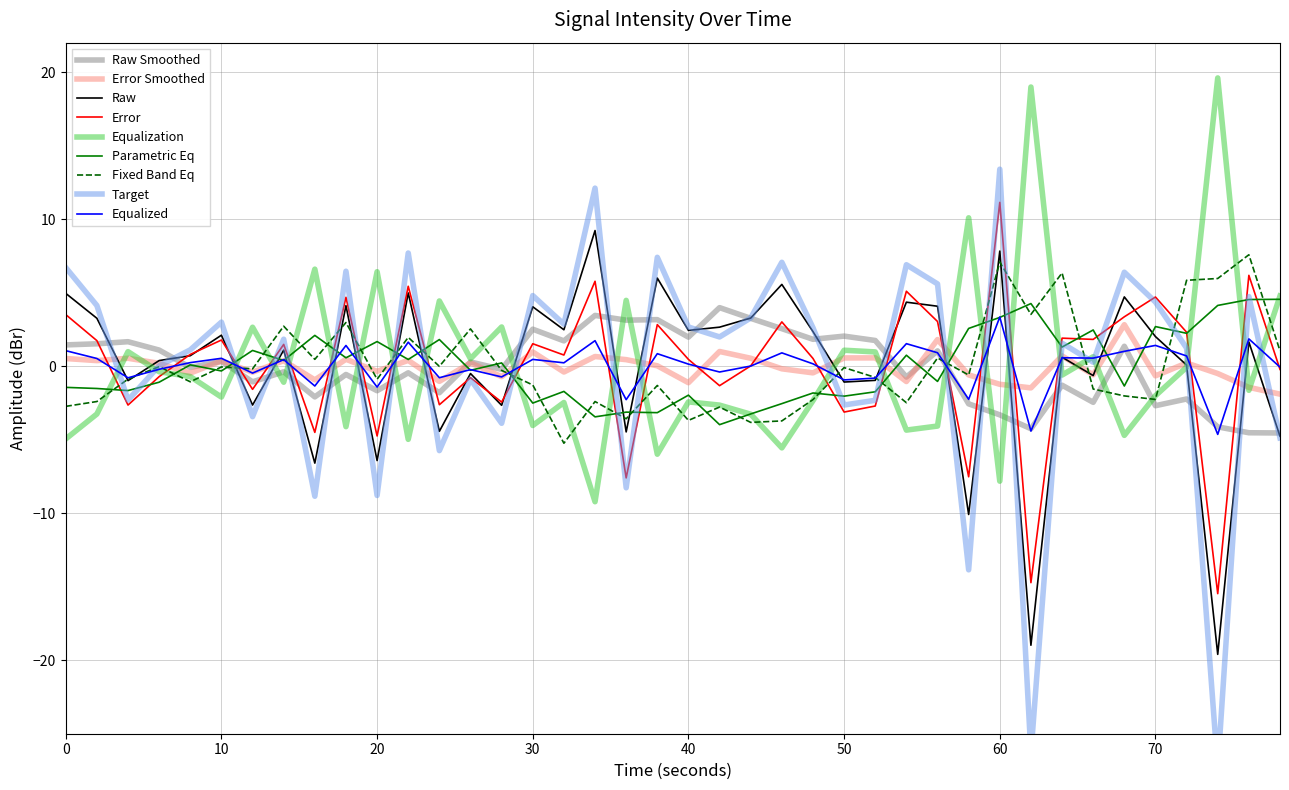

What is the maximum value for Raw?

9.2